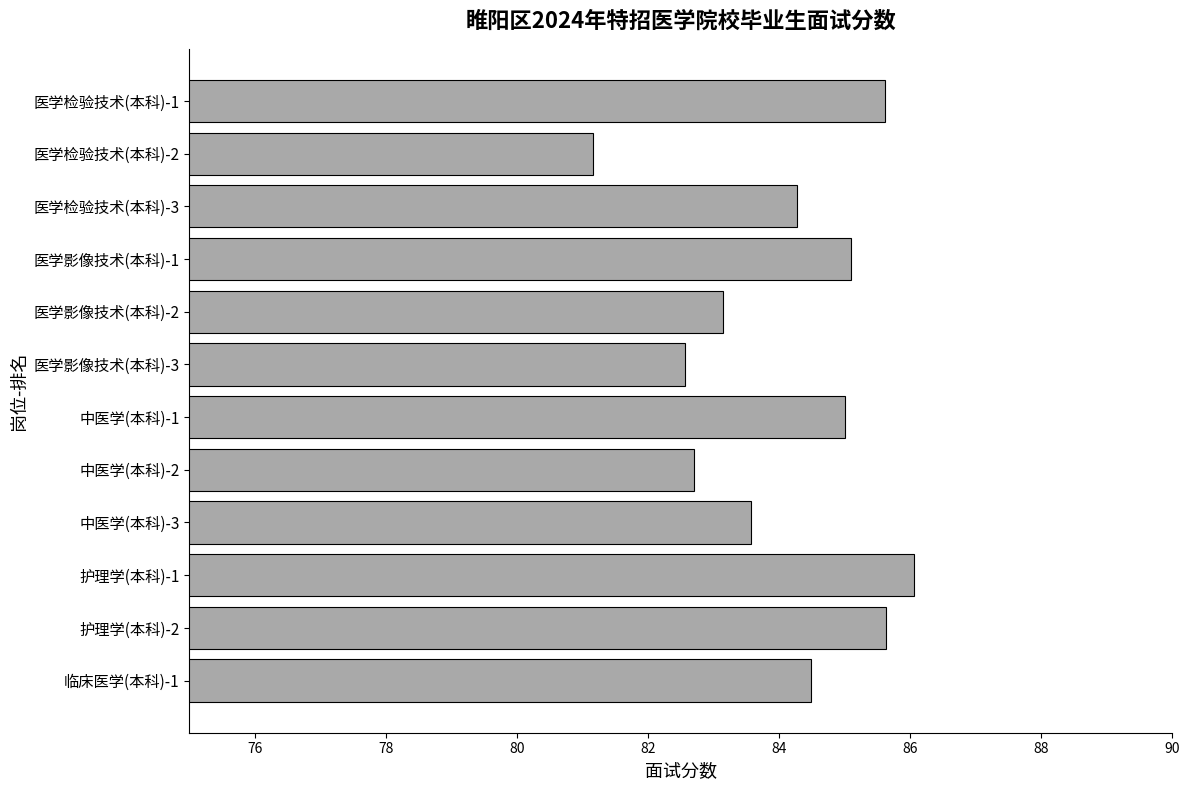

What is the change in value from 医学检验技术(本科)-3 to 医学影像技术(本科)-1?

+0.8